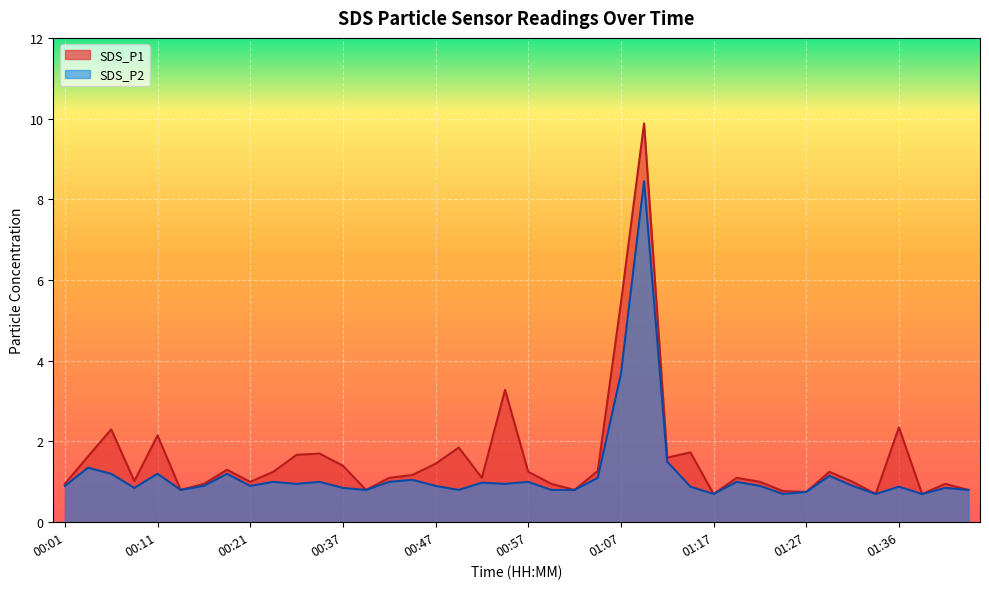

What is the maximum value shown in the chart?

9.9